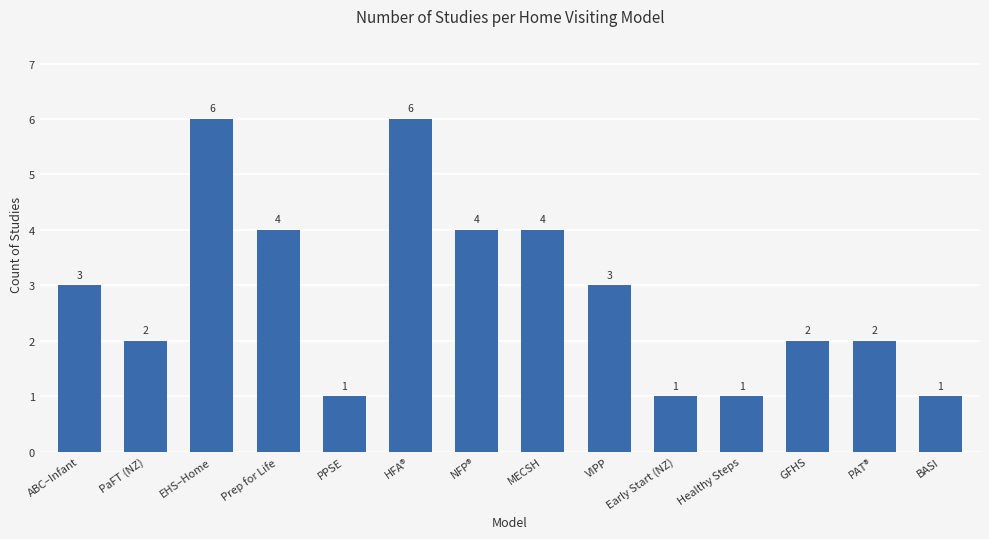

The value at PAT® is 2. True or false?

True